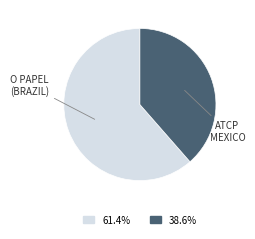

Does any single category account for the majority?

Yes